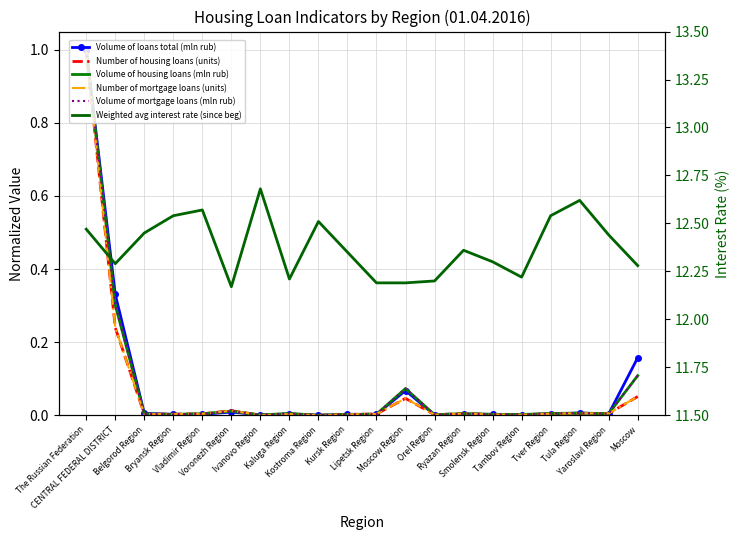

What is the difference between the maximum and minimum values in the Weighted avg interest rate (since beg) series?

0.5